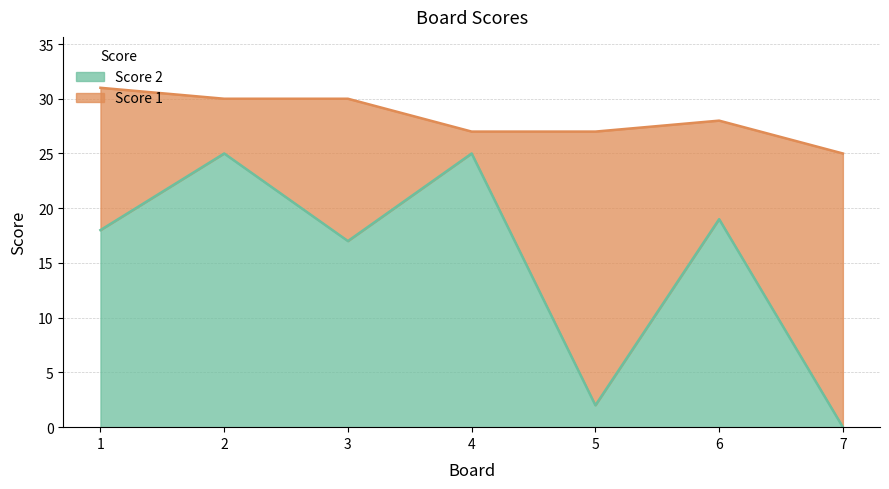

At which label does the data first exceed 18?

2